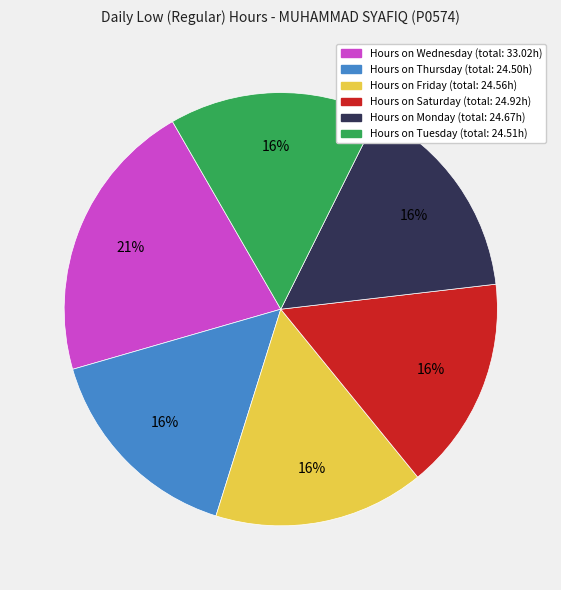

Is there a majority slice in this chart?

No